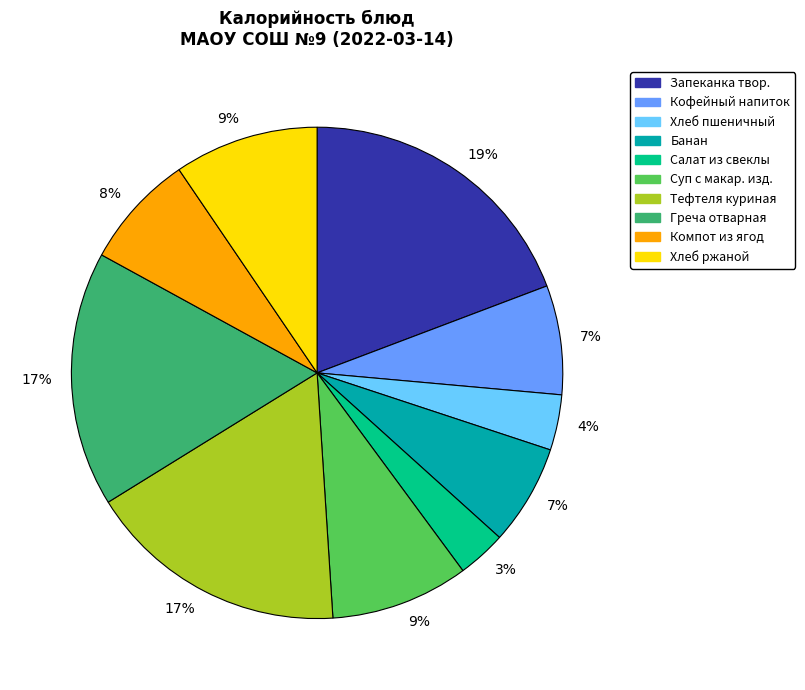

To the nearest percent, what is the difference between the largest and smallest slice percentages?

16%